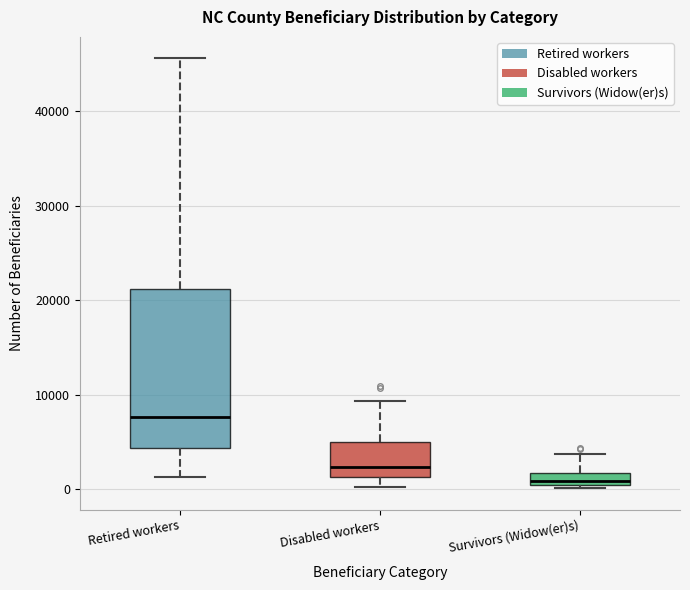

Which box has the highest median line?

Retired workers